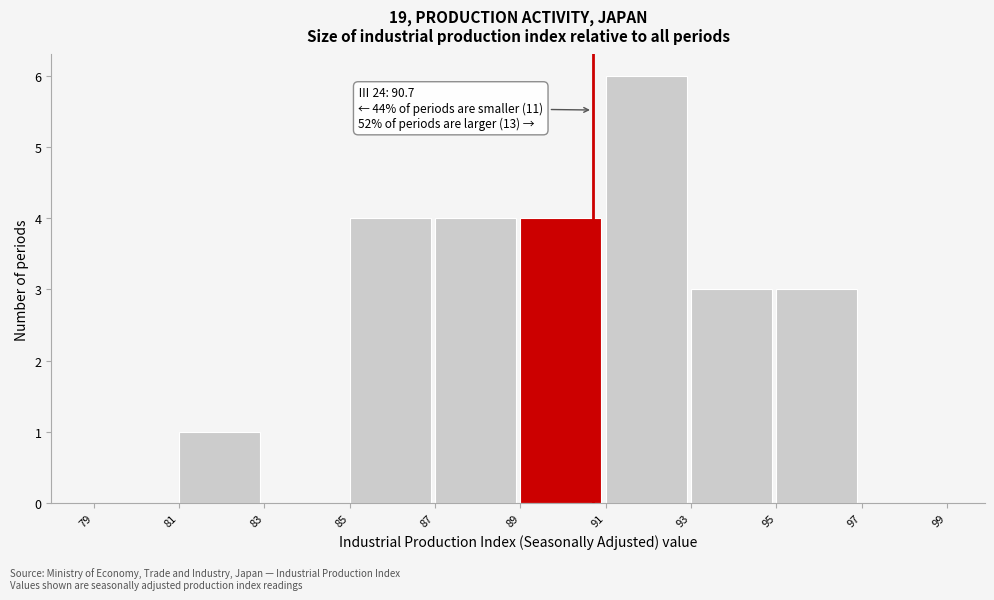

Over which range of the x-axis is the bar tallest?

91 to 93